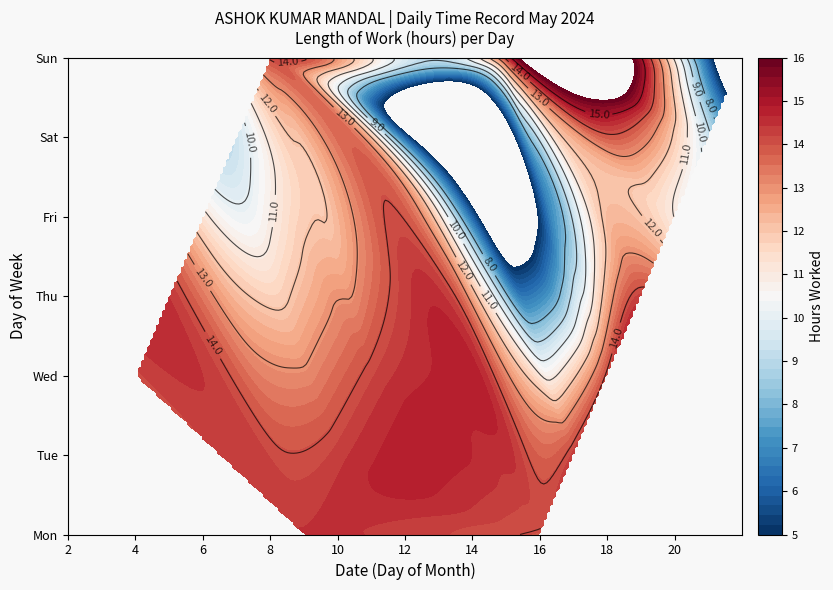

Reading left to right, transcribe all the data shown in this chart.

2=14.1	3=14.4	4=11.3	5=9.3	6=14.1	7=14.4	8=14.3	9=14.2	10=14.3	11=11.3	12=0.0	13=14.2	14=14.0	15=14.3	16=14.2	17=14.3	18=11.0	19=9.3	20=0.0